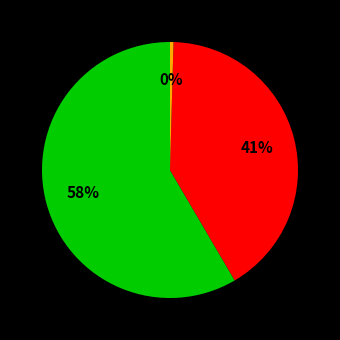

To the nearest percent, what is the average slice percentage?

33%